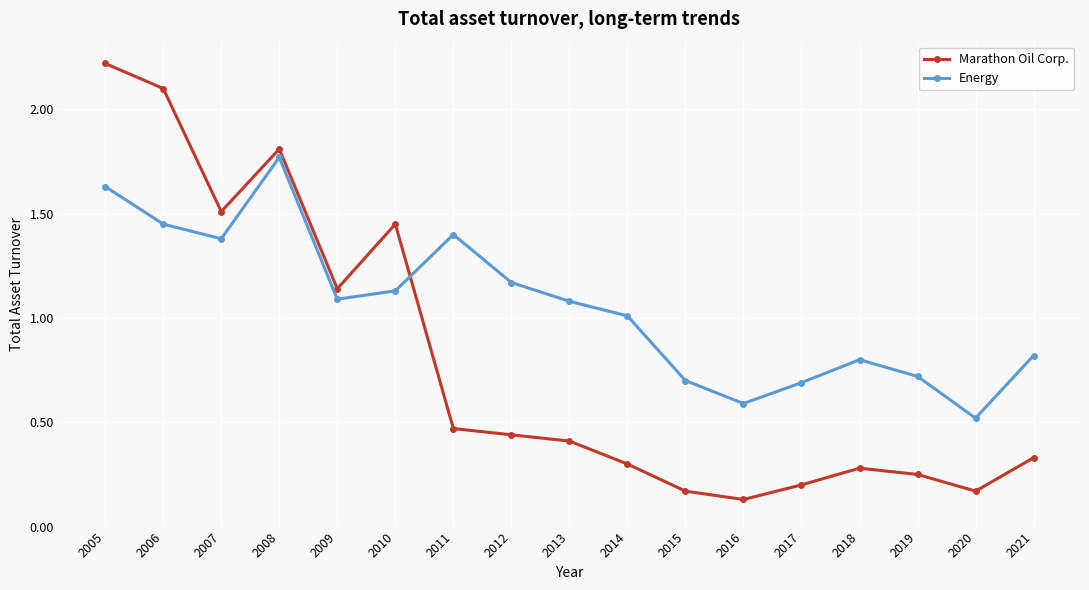

Rank the series by their average value, from lowest to highest.

Marathon Oil Corp., Energy